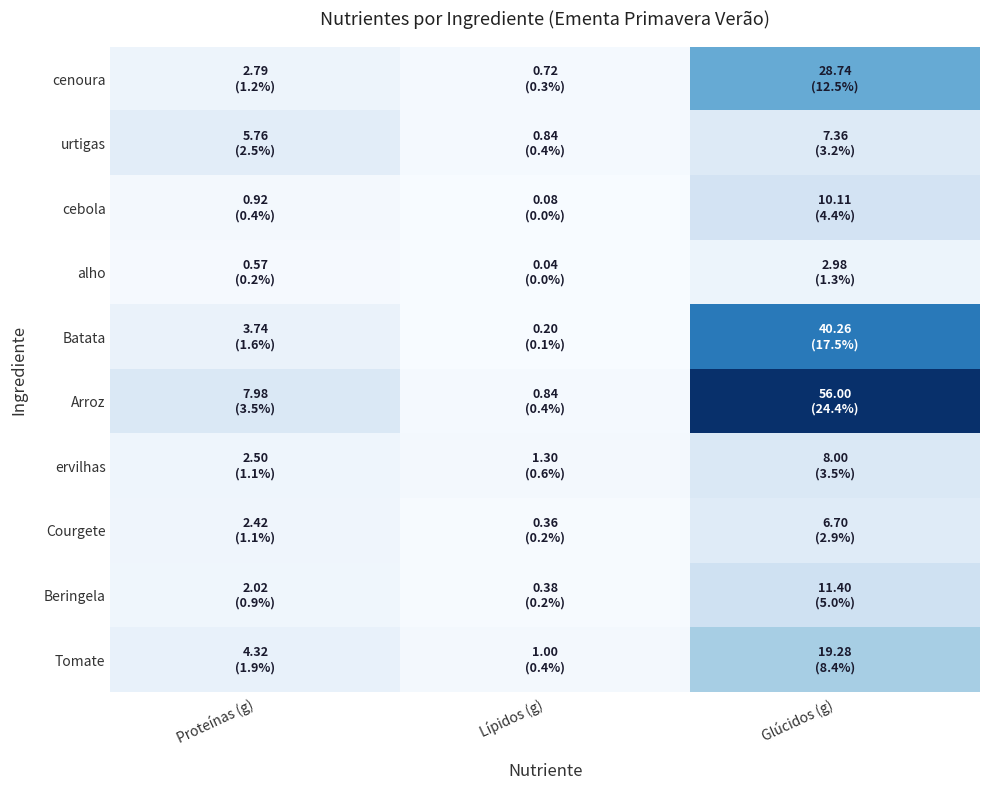

How many series are shown in this chart?

10